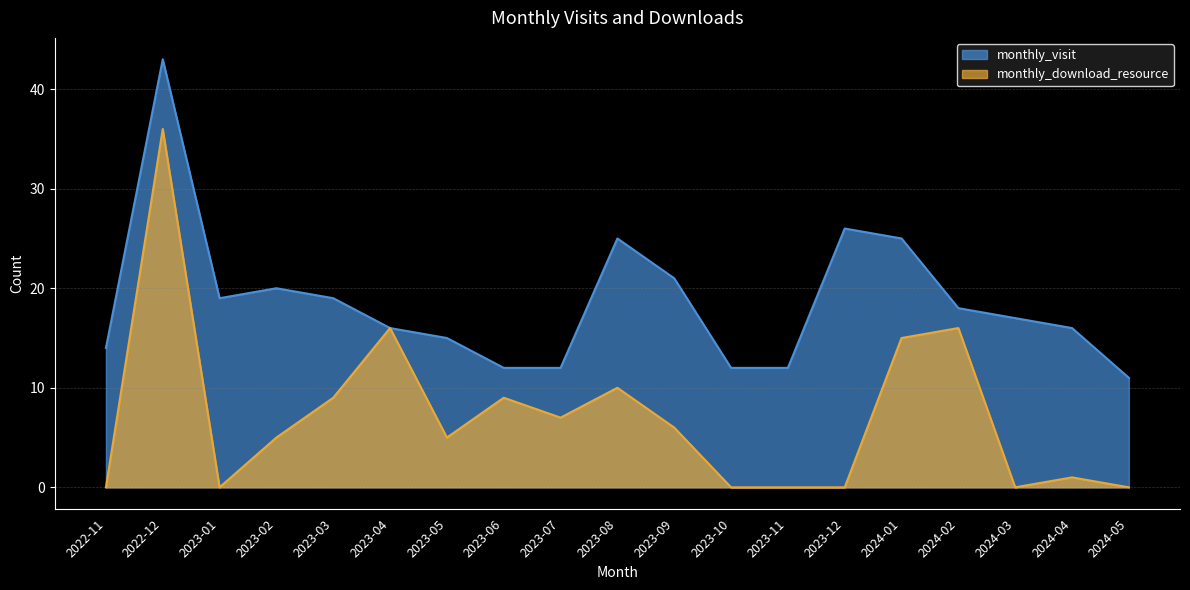

True or false: monthly_download_resource has a value of 0 at 2023-10.

True